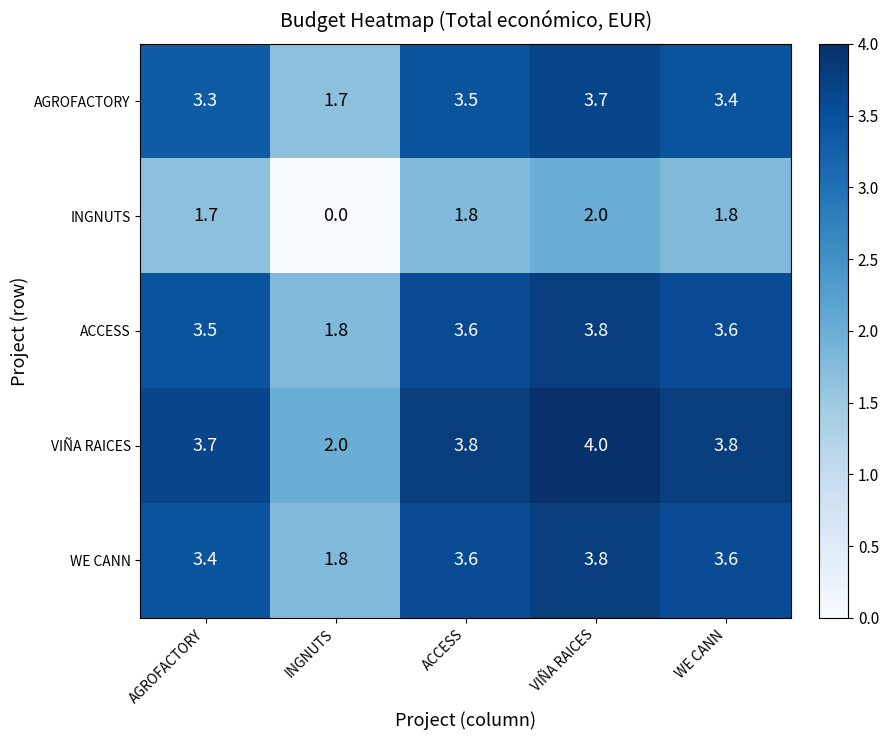

At which label does VIÑA RAICES reach its minimum?

INGNUTS